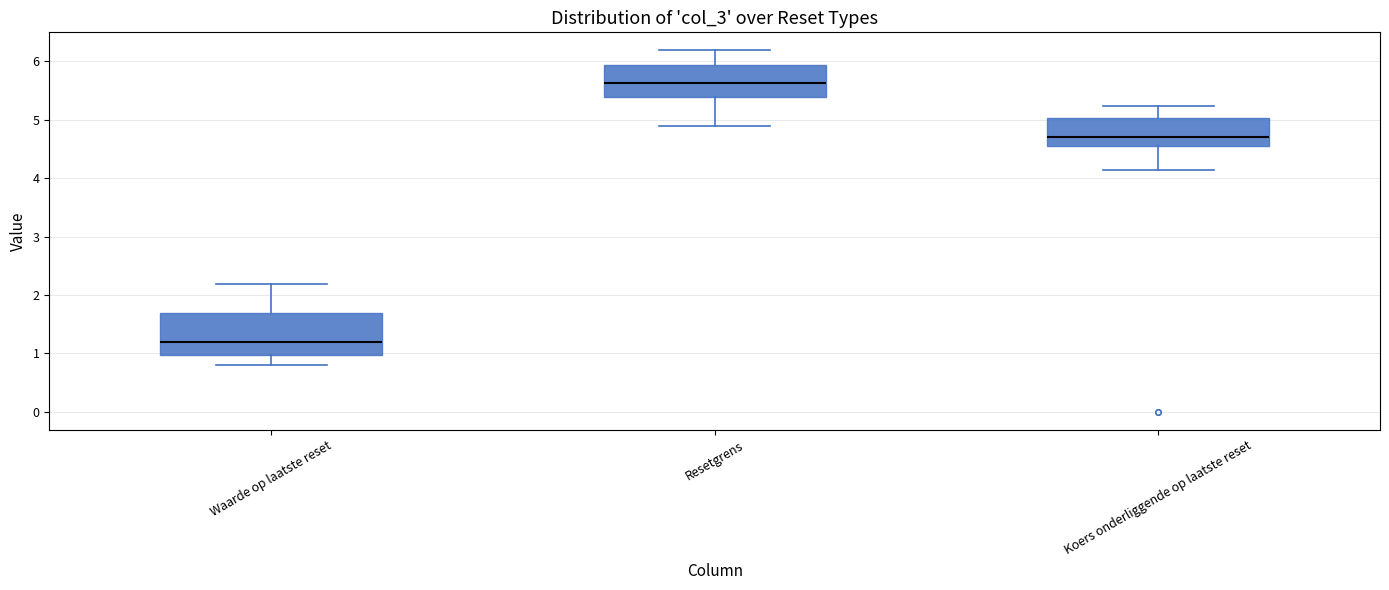

Reading left to right, read every box against the y-axis: the position of its median line, the range the box covers, and the ends of its whiskers. The values are not printed on the chart, so give them approximately, as read against the axis.

Waarde op laatste reset: median 1.2, box 1.0 to 1.7, whiskers 0.8 to 2.2
Resetgrens: median 5.6, box 5.4 to 5.9, whiskers 4.9 to 6.2
Koers onderliggende op laatste reset: median 4.7, box 4.6 to 5.0, whiskers 4.1 to 5.2